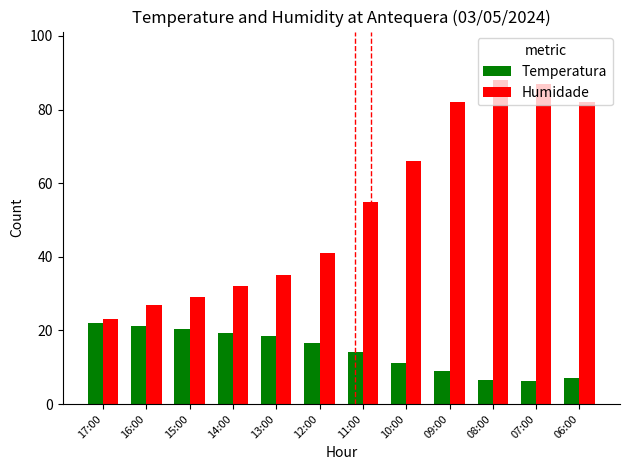

Is the value of Temperatura at 10:00 greater than the value of Humidade at 07:00?

No